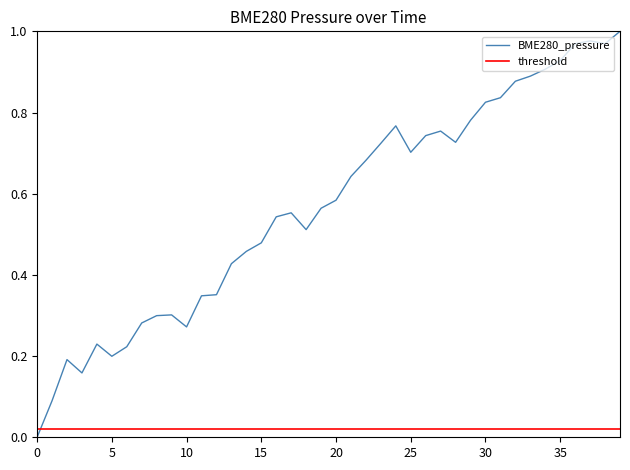

What is the label of the 34th point from the left?

33